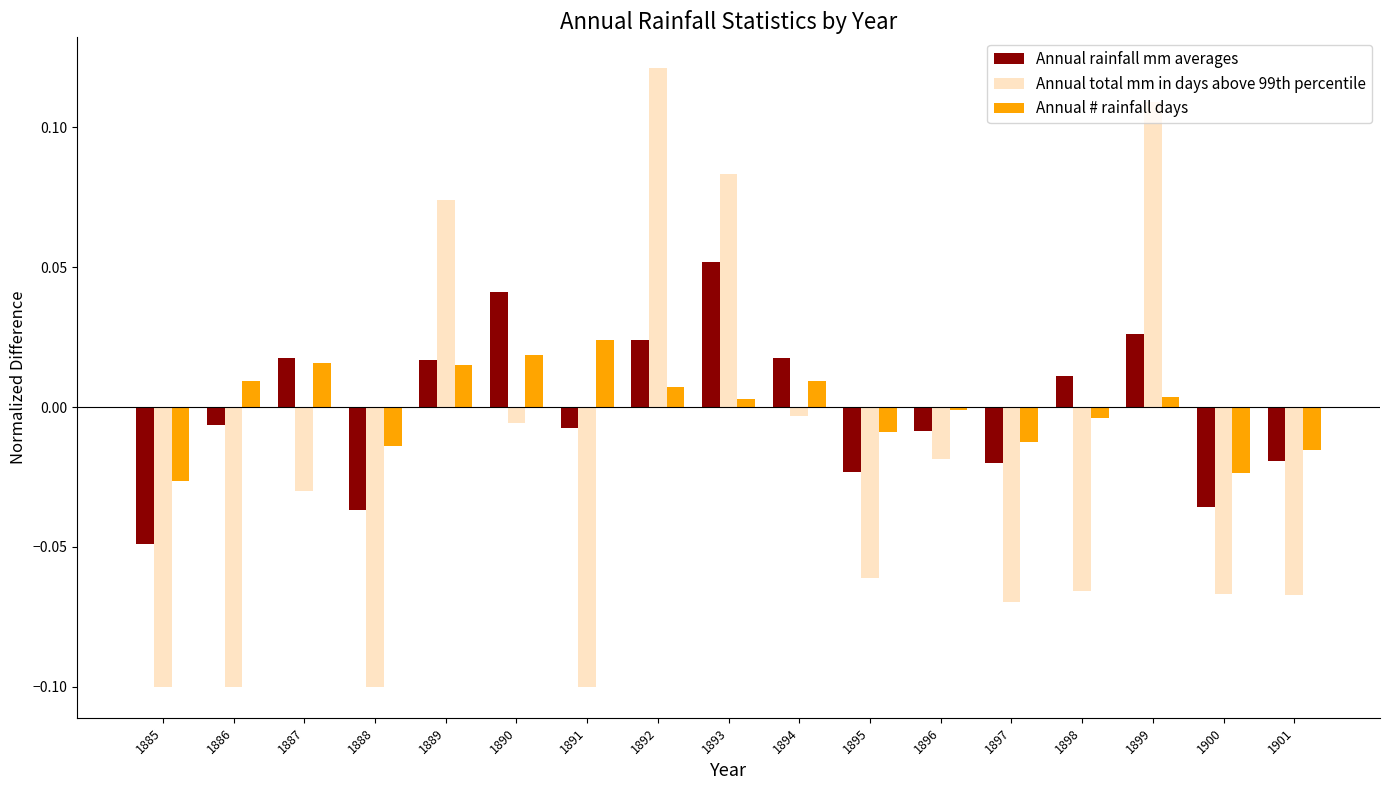

How many values in Annual rainfall mm averages are above zero?

8